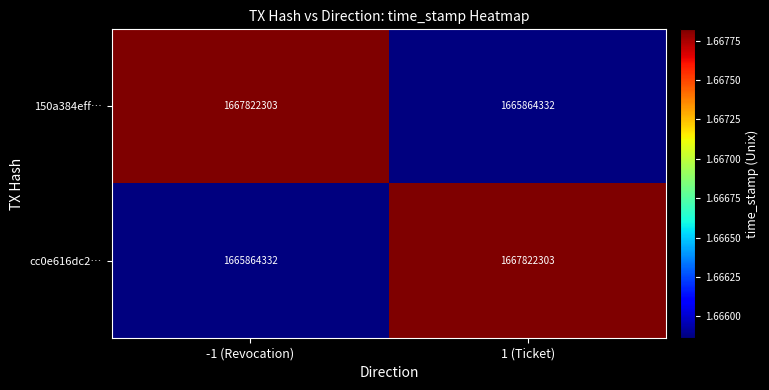

List the labels in order of cc0e616dc2… value, smallest first.

-1 (Revocation), 1 (Ticket)